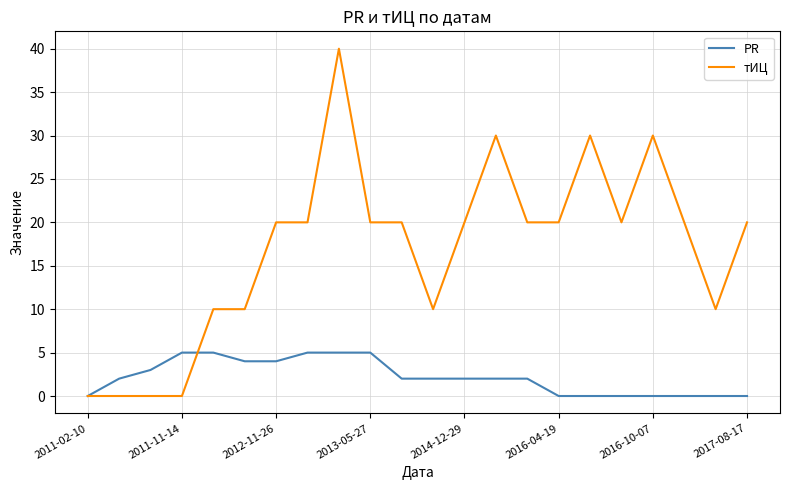

Which series has the widest spread of values?

тИЦ